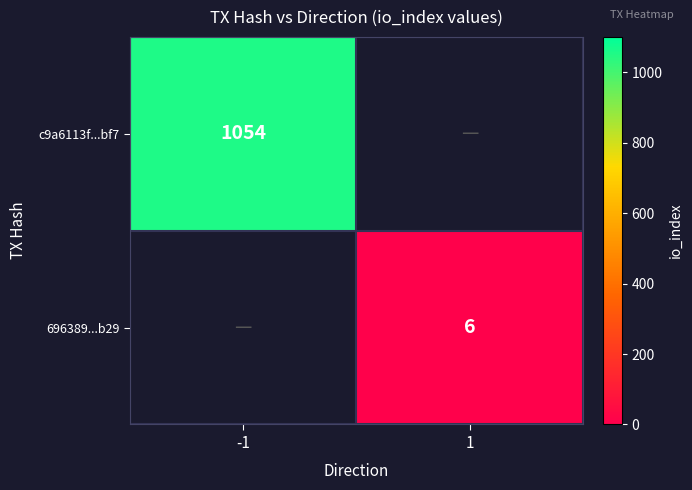

Is it true that 696389...b29 equals 11 at 1?

False